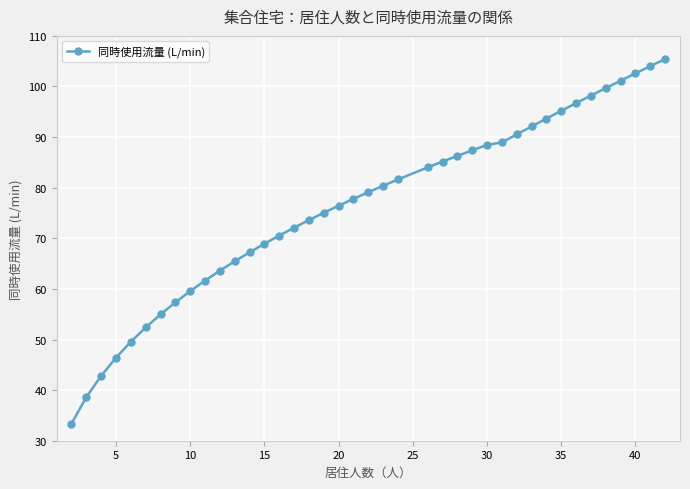

What is the minimum value shown in the chart?

33.4